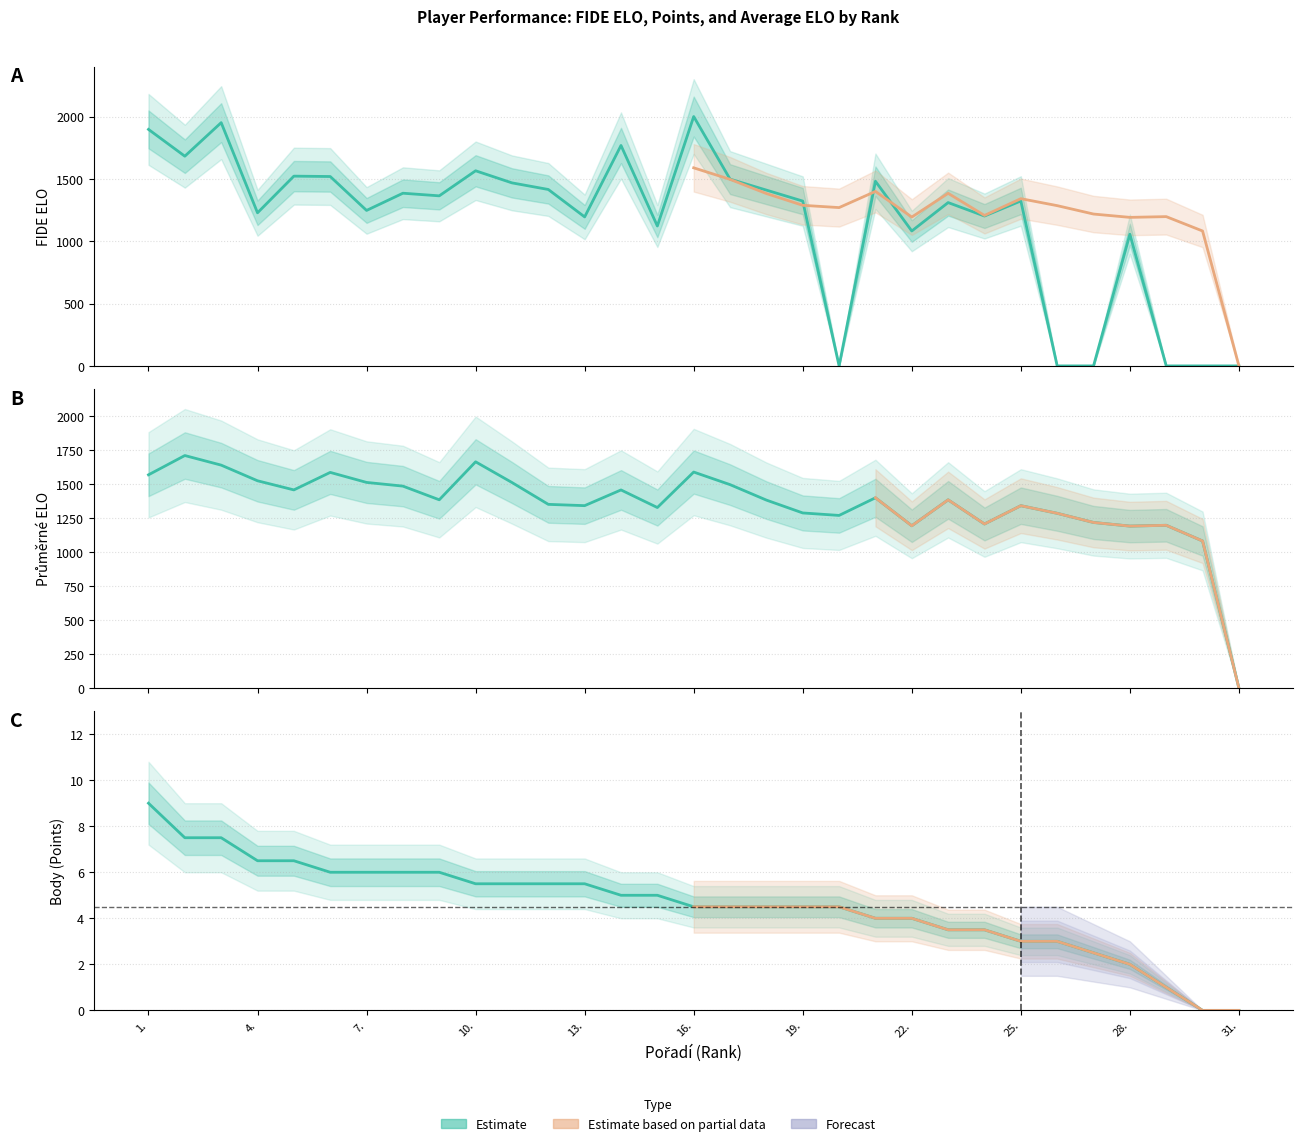

What is the label of the 4th point from the right?

28.